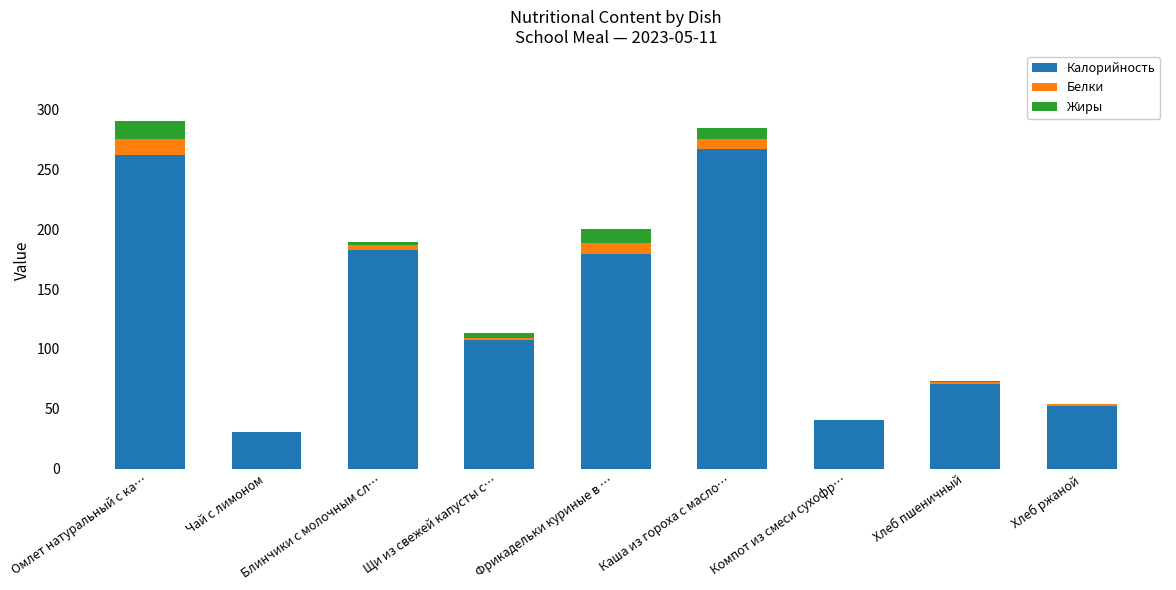

At which label is Калорийность closest to 148?

Фрикадельки куриные в …